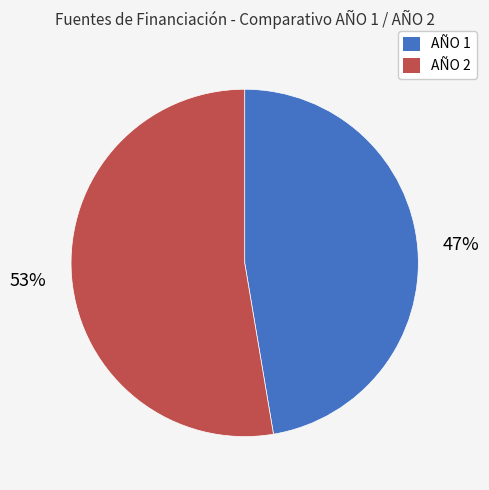

Between AÑO 1 and AÑO 2, which is larger?

AÑO 2